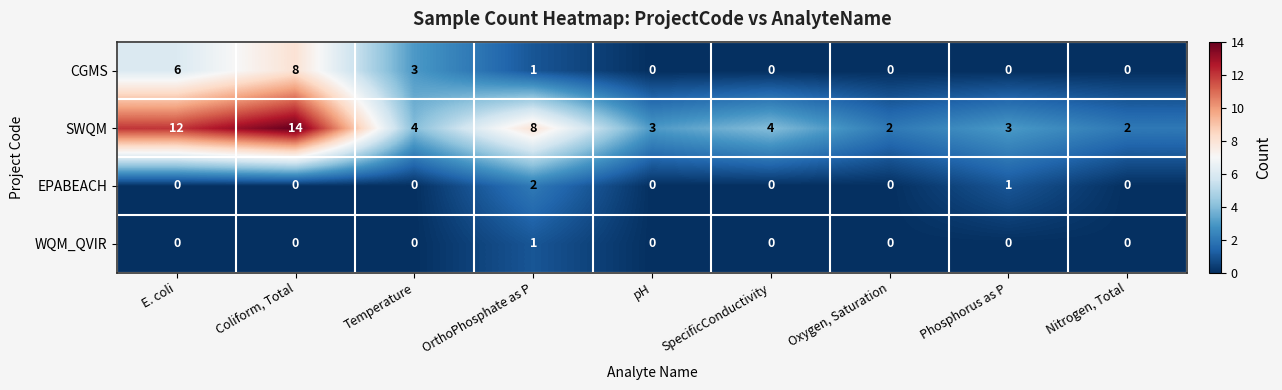

At which category is the sum across all series the highest?

Coliform, Total